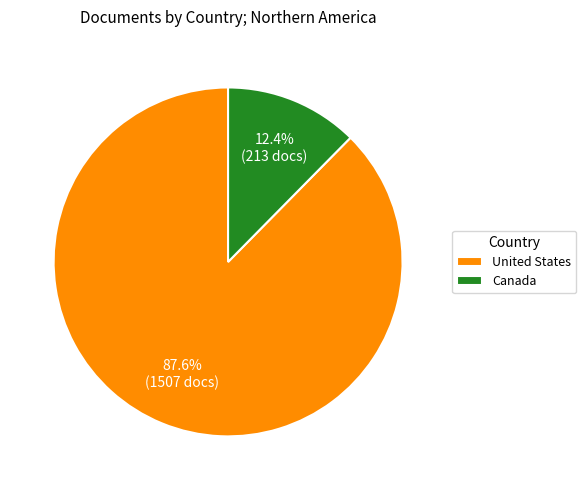

What is the smallest slice in the pie chart?

Canada